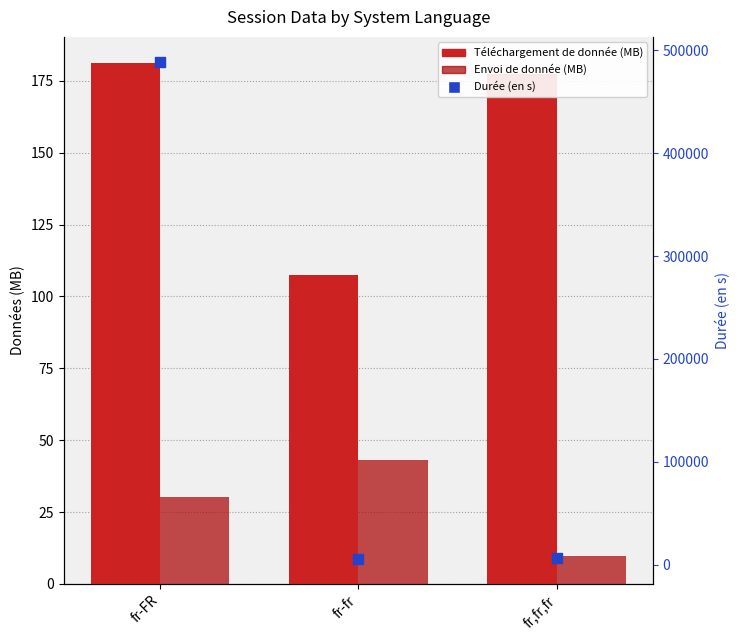

At which category is the sum across all series the highest?

fr-FR